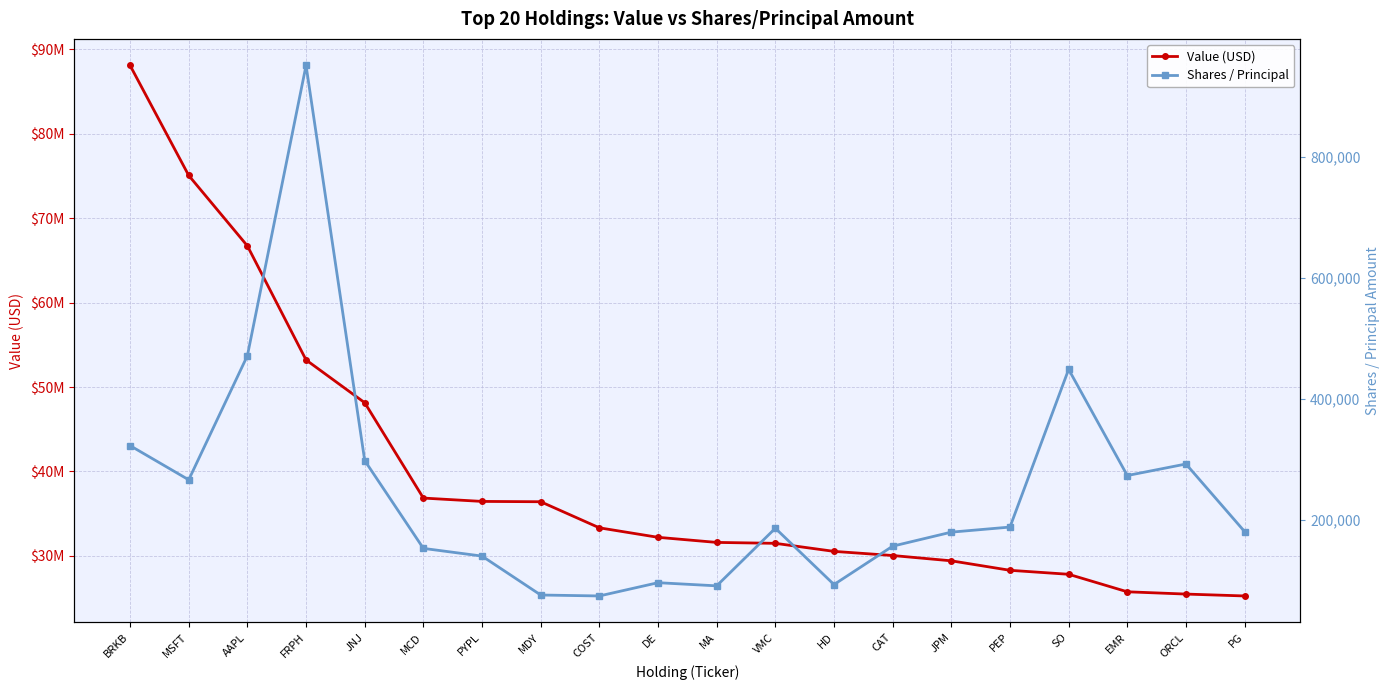

Where does the Value (USD) series first go above 32197000?

BRKB